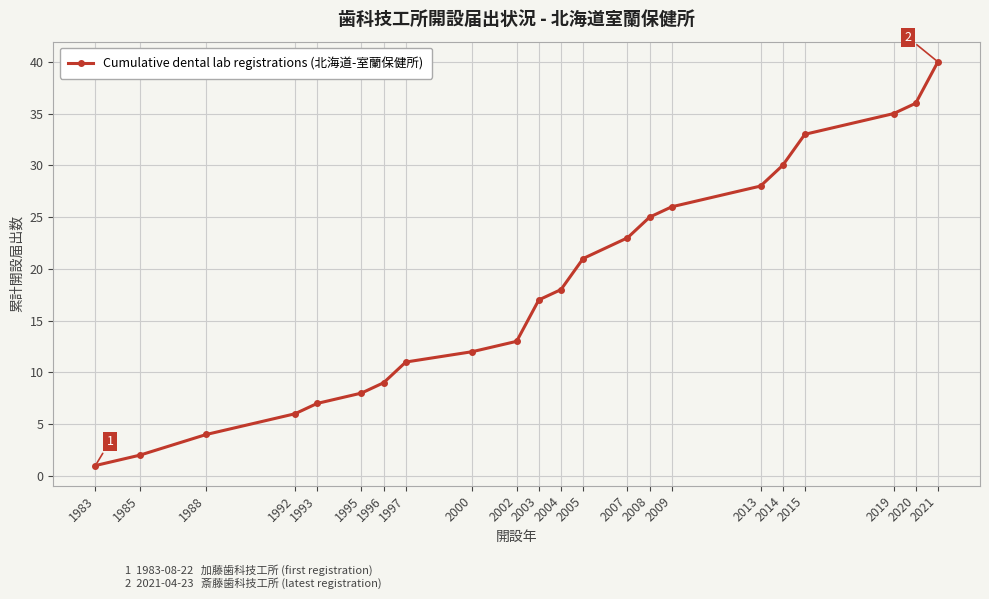

What is the value of the 20th point from the left?

35